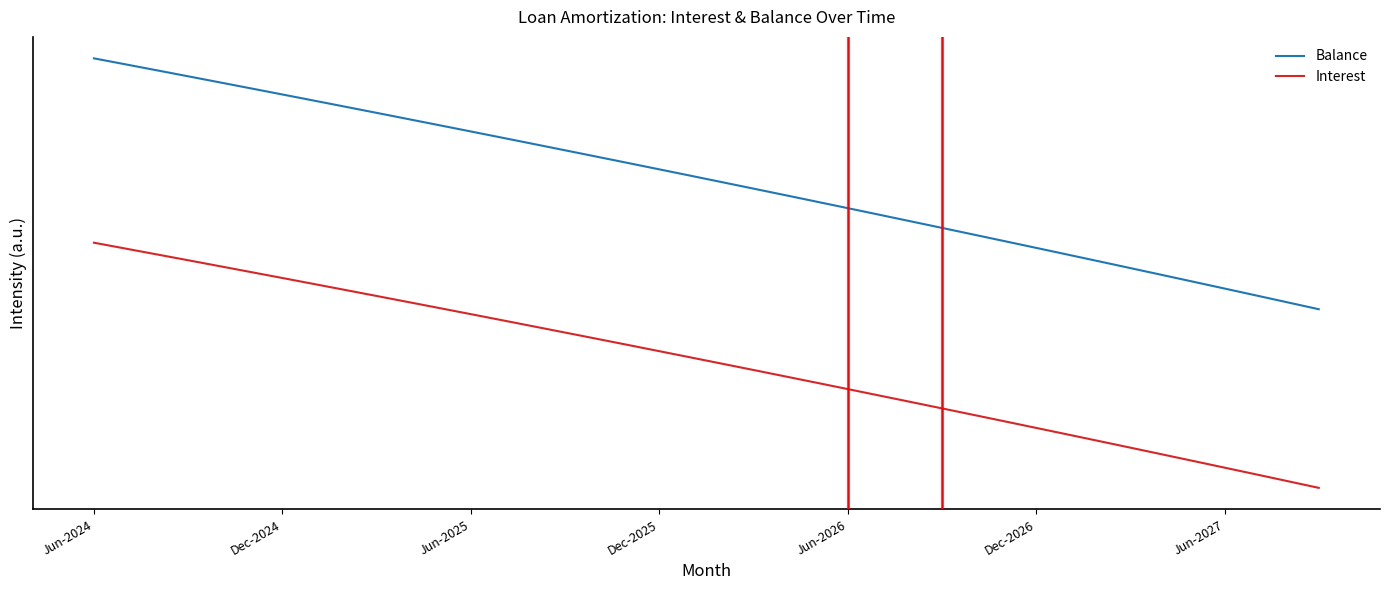

What is the value of the Interest point at the 20th from the left?

0.6